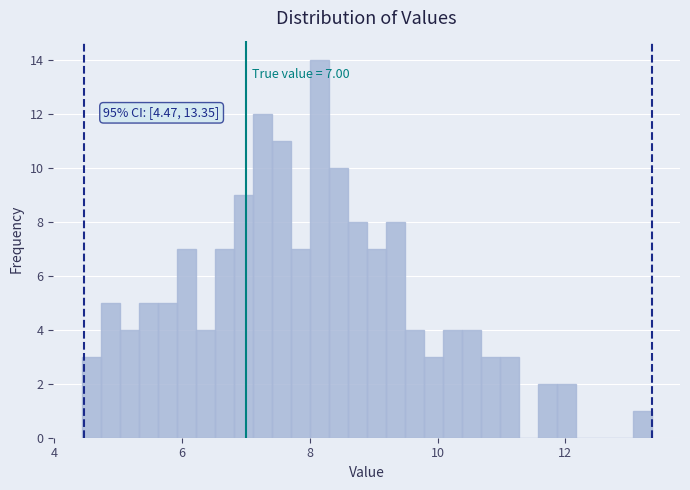

Around what value on the x-axis is the tallest bar? Give the approximate position of its centre, as read against the axis.

8.2